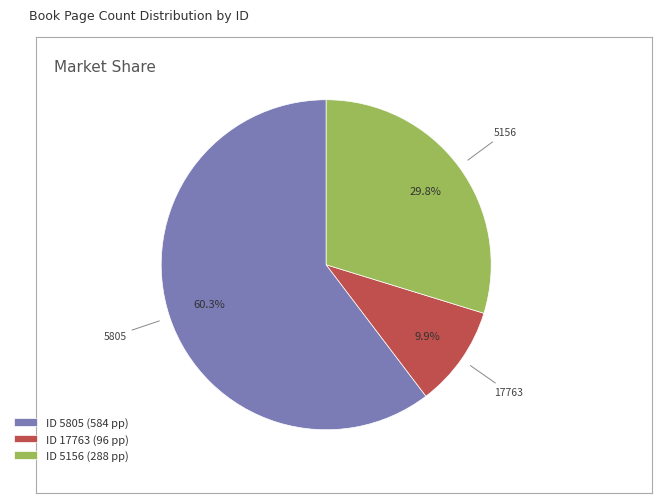

How many segments does this pie chart have?

3